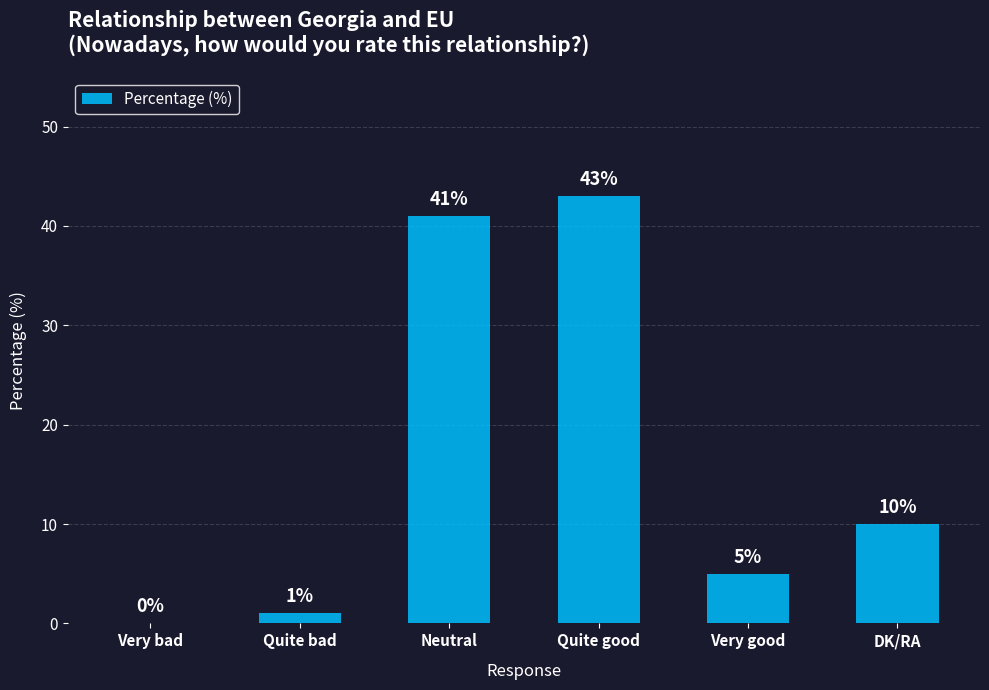

True or false: the data shows 60 at Quite good.

False